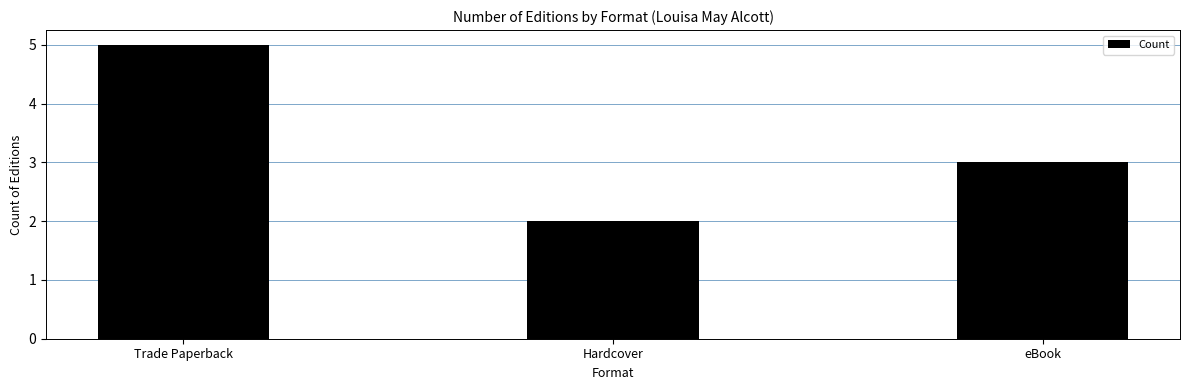

True or false: the data shows 3 at eBook.

True